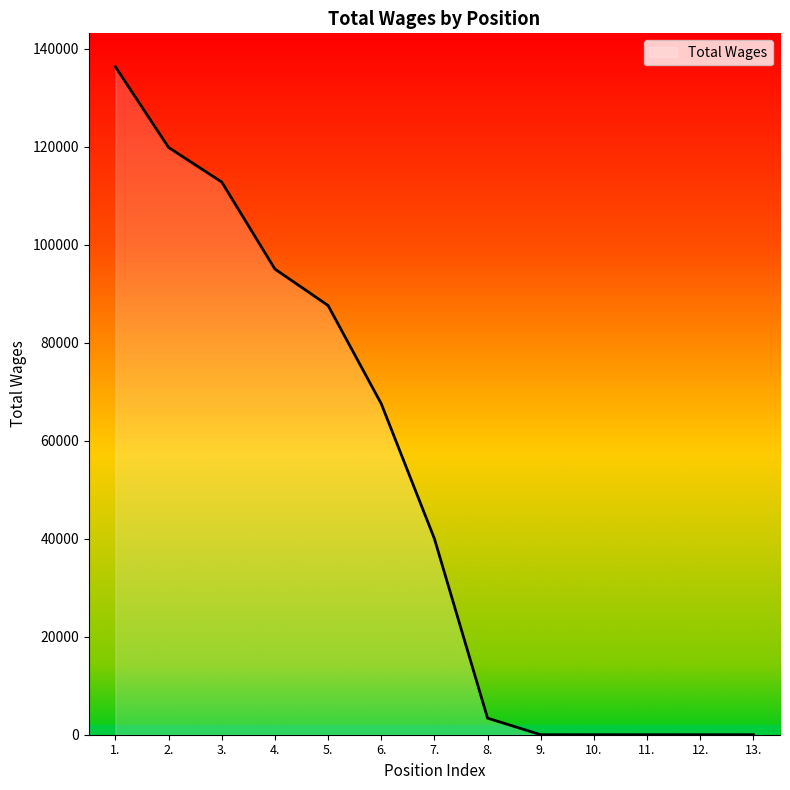

Does the chart display data point markers on the line(s)?

No